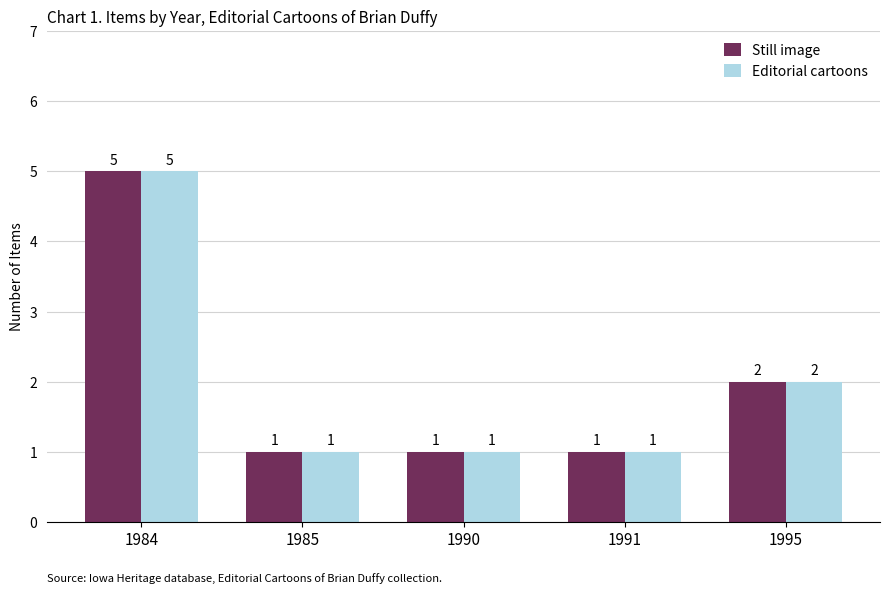

At which category is the sum across all series the highest?

1984